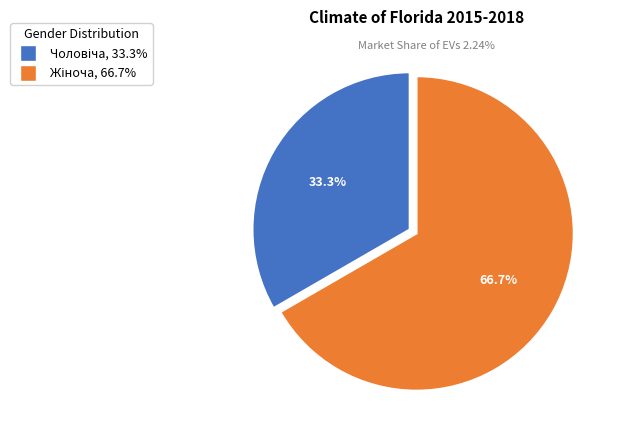

Is there any slice that represents more than half of the pie?

Yes